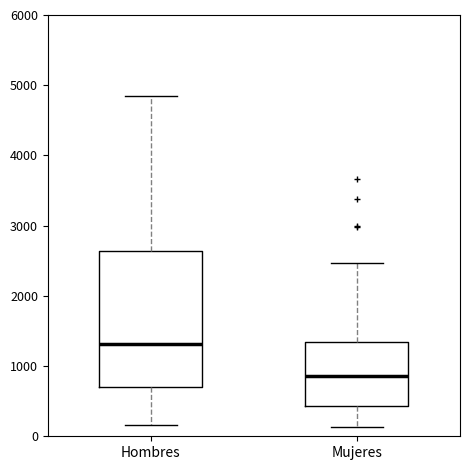

Comparing the boxes themselves (not the whiskers), which one is the tallest?

Hombres